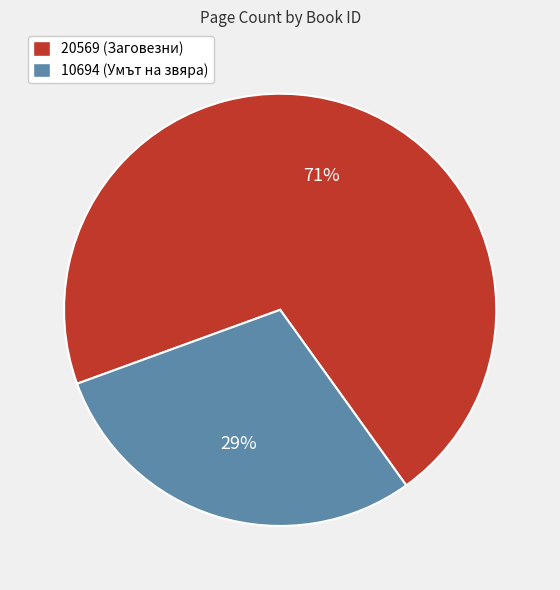

What percentage is the 10694 (Умът на звяра) slice, to the nearest percent?

29%